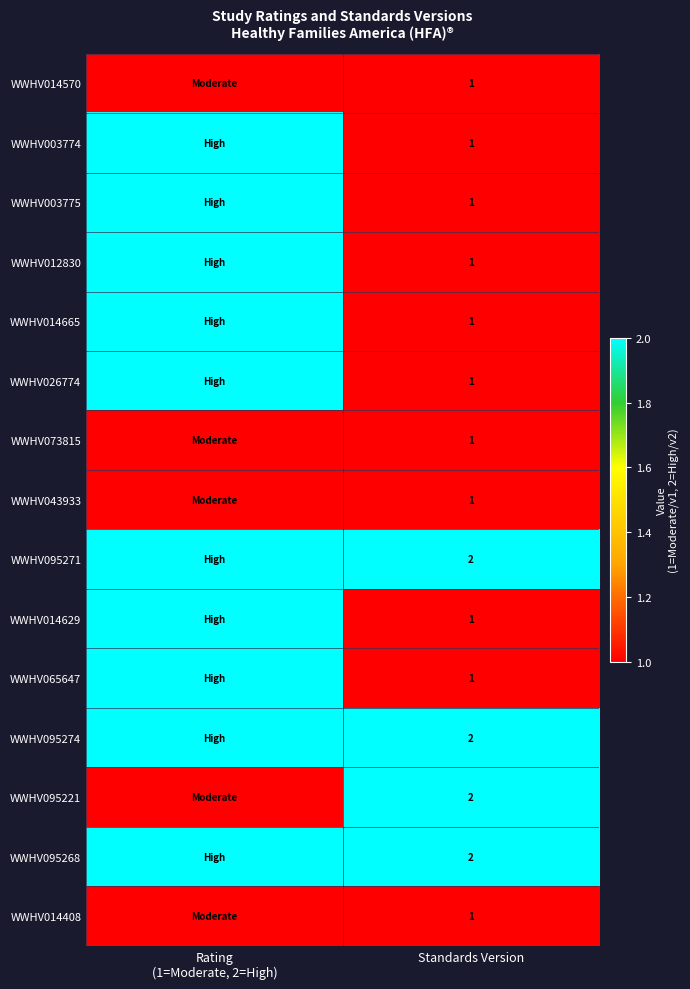

True or false: WWHV095268 has a value of 3 at Standards Version.

False